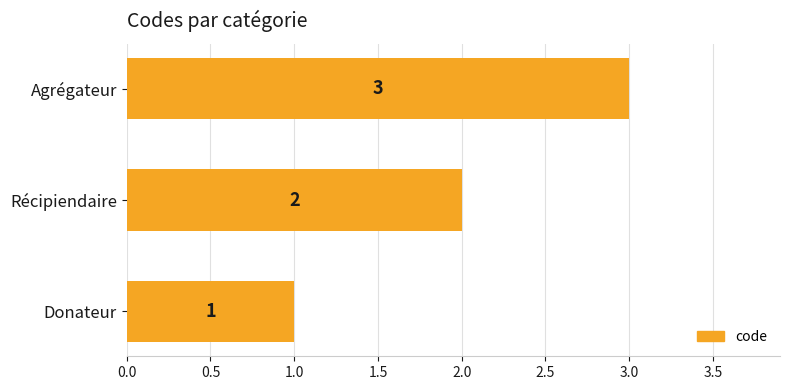

List the labels in order of value, smallest first.

Donateur, Récipiendaire, Agrégateur